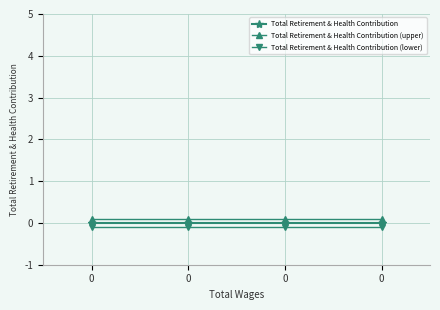

Which series has the largest range (max minus min)?

Total Retirement & Health Contribution